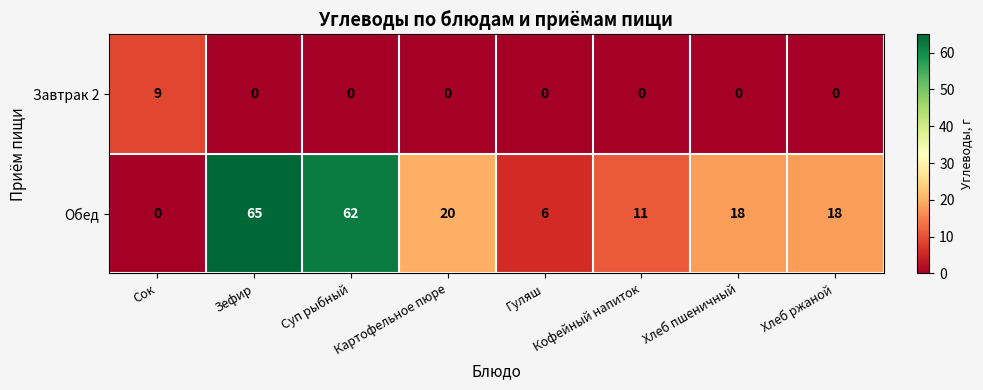

At which category is the sum across all series the highest?

Зефир